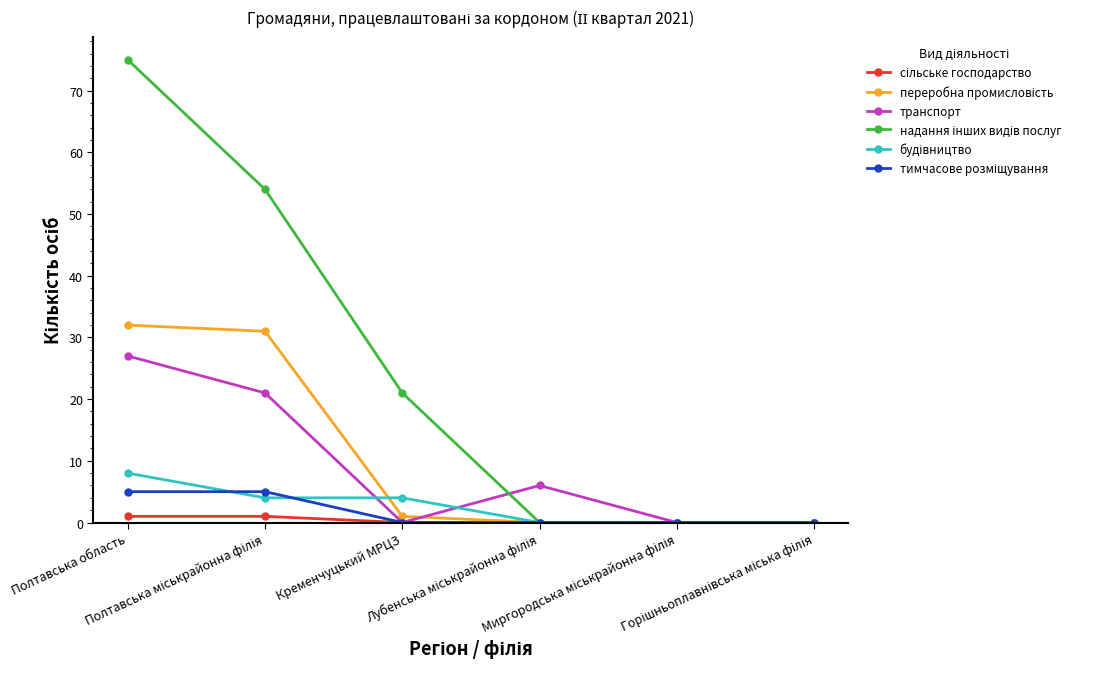

Does the chart have visible grid lines?

No